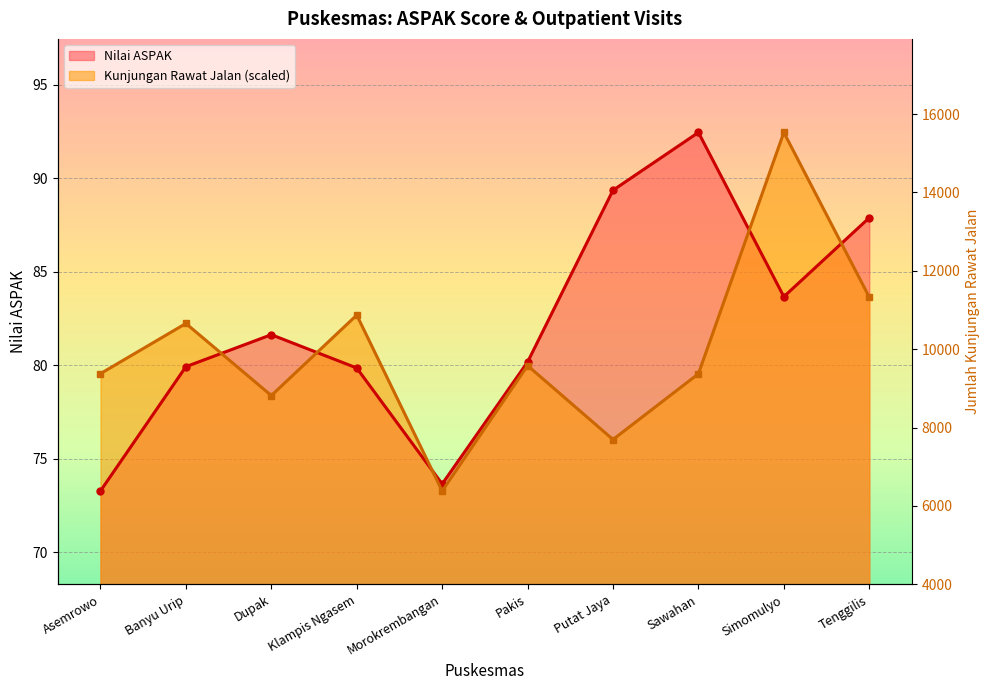

What is the average value of the nilai_aspak series?

82.2